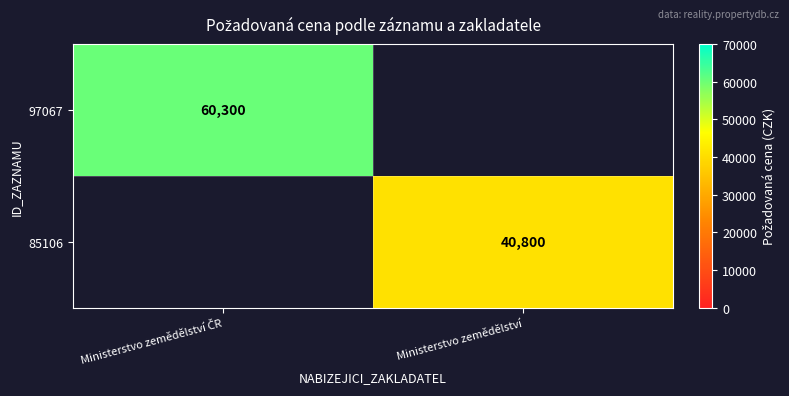

True or false: 85106 has a value of 70634 at Ministerstvo zemědělství.

False